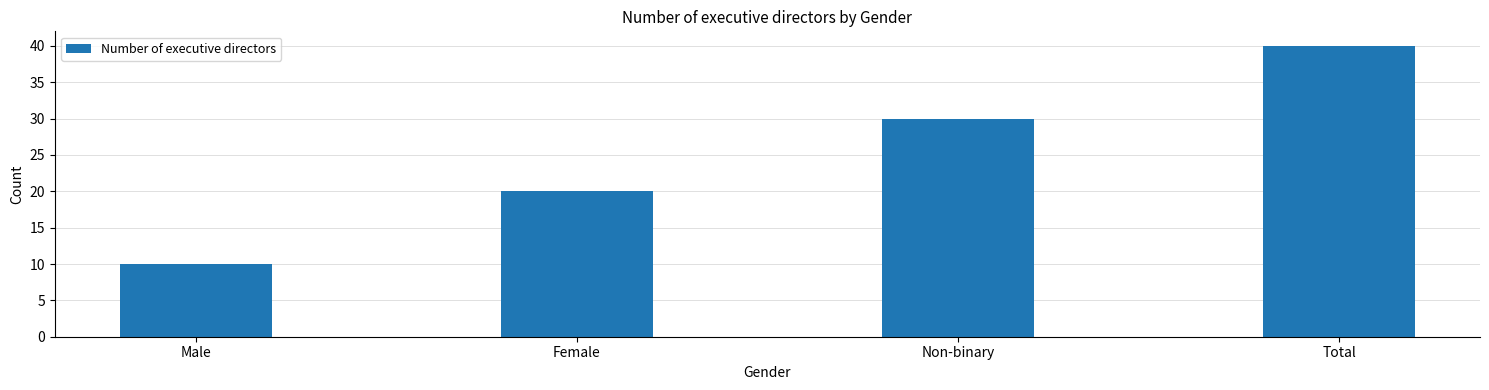

At which label is the value closest to 25?

Female